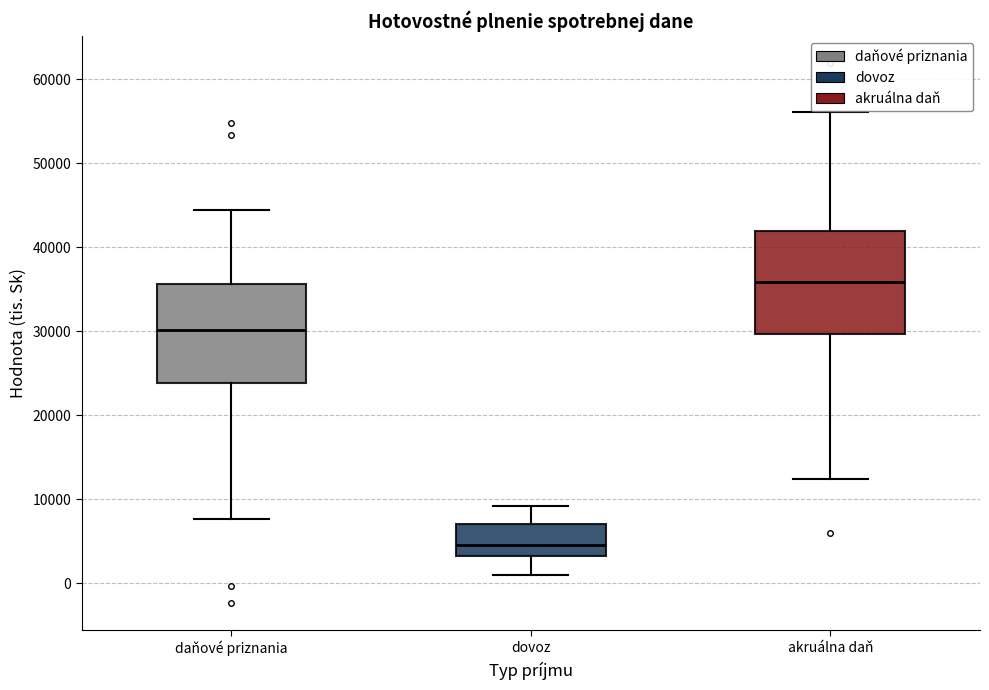

Where does the upper whisker of the box for daňové priznania end on the y-axis? The values are not printed on the chart, so give them approximately, as read against the axis.

44000